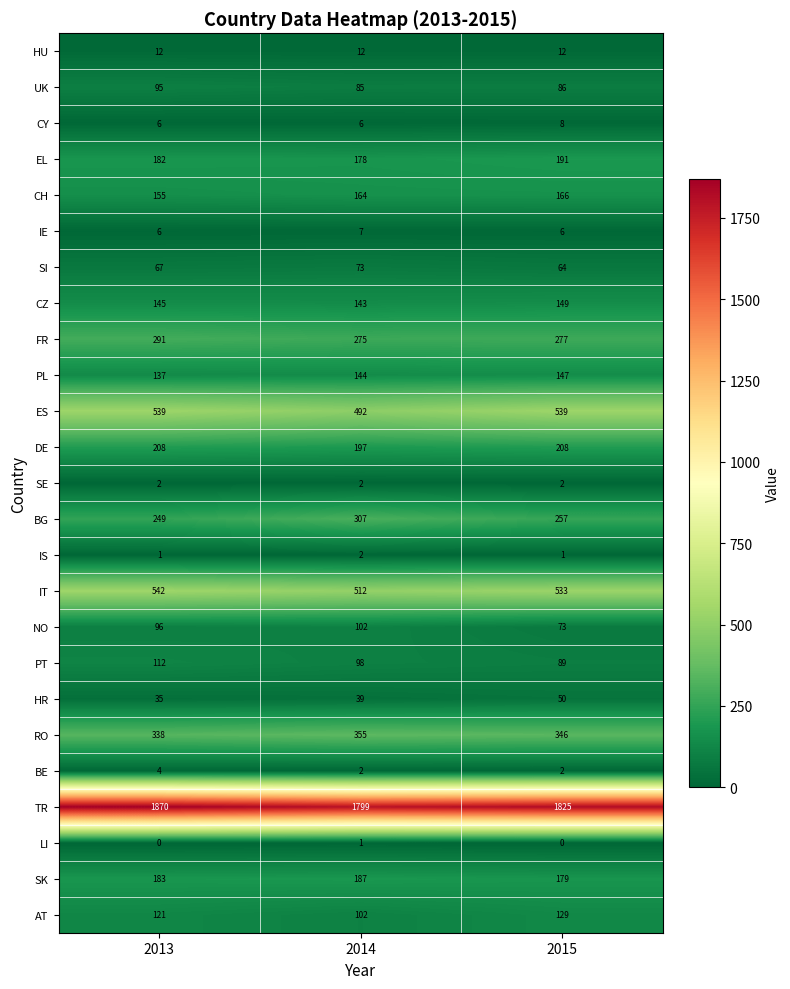

What is the minimum value for UK?

85